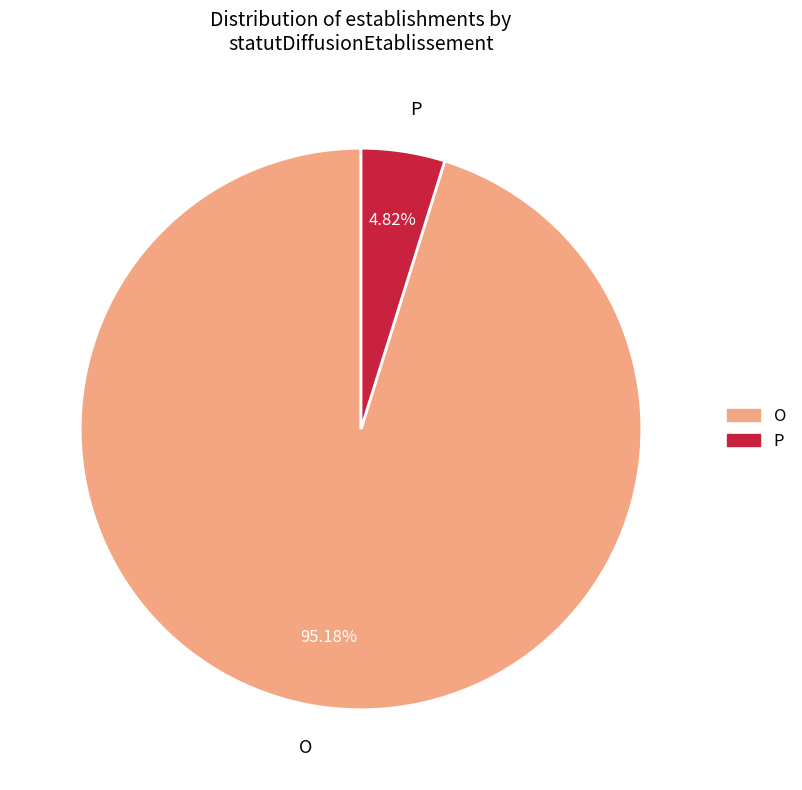

What percentage is NOT represented by O?

4.8%